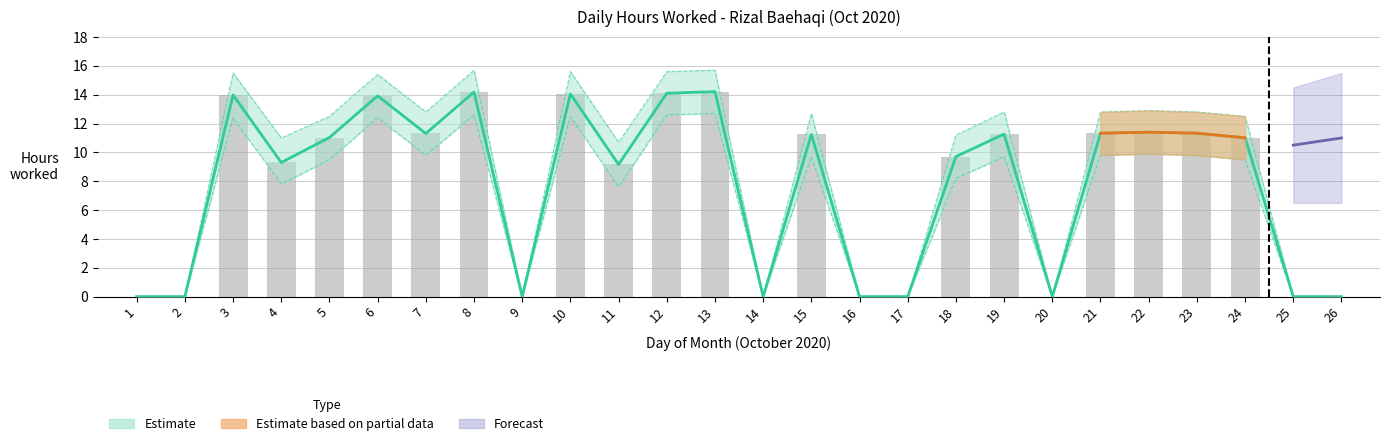

Where is Hours Lower nearest to the value 6?

11